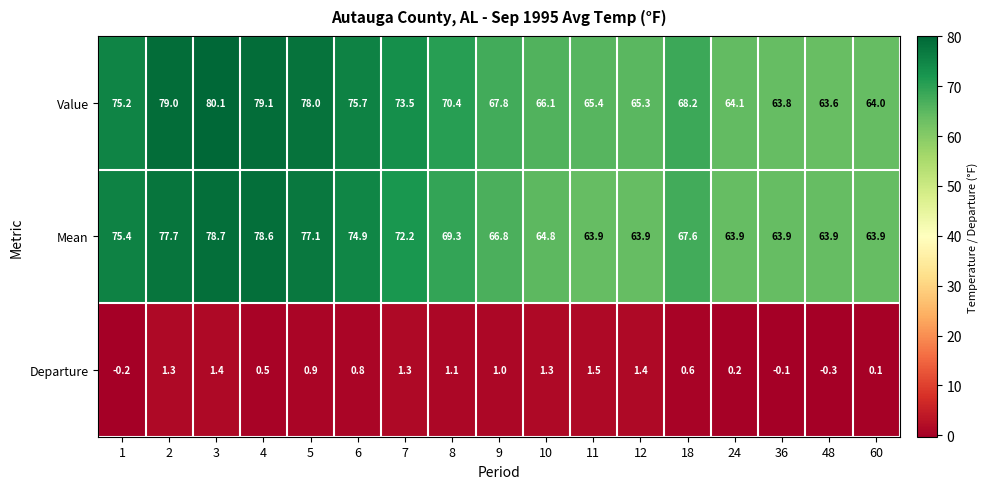

What is the maximum value for Departure?

1.5